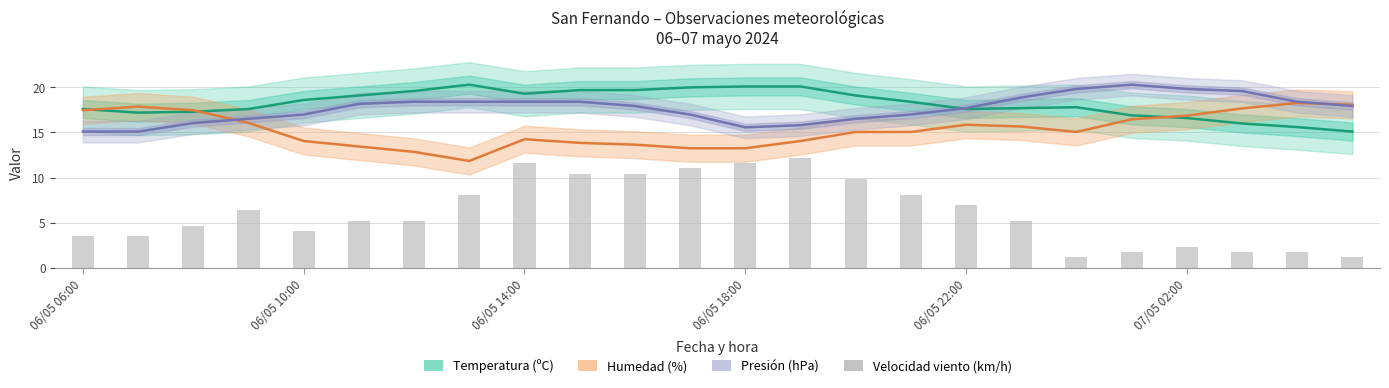

What is the sum of all Presión (hPa) values?

423.9